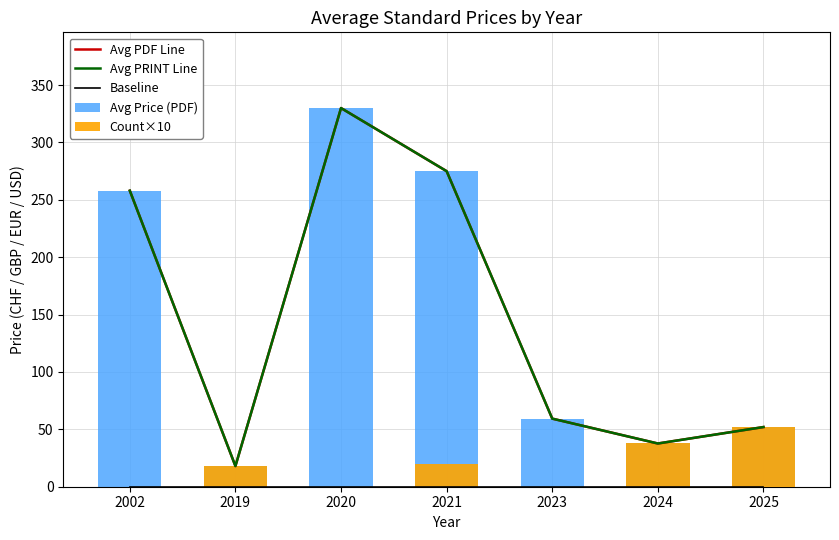

How many groups of bars are there?

7